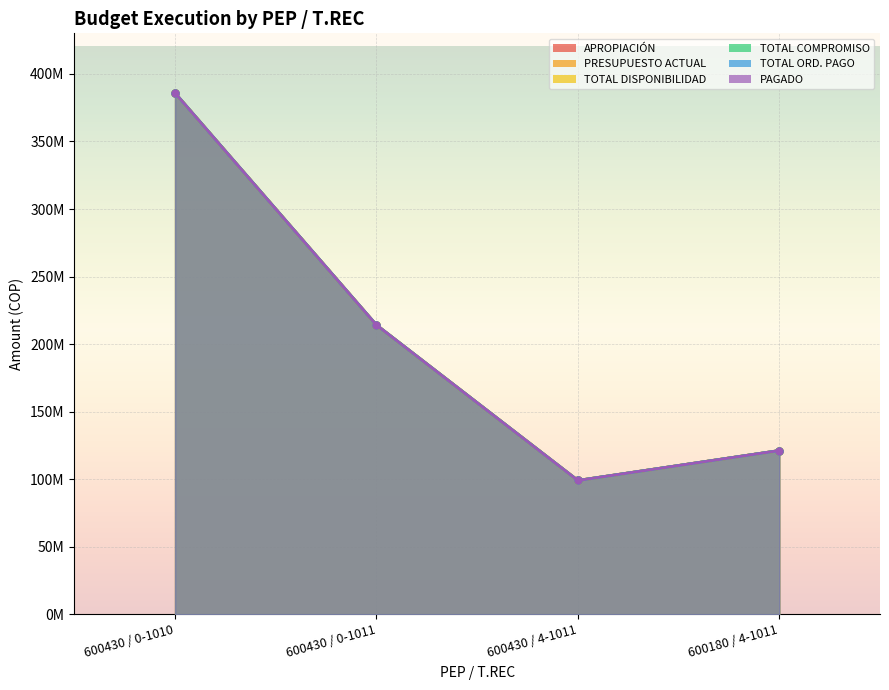

List the series in order of their peak value, lowest first.

APROPIACIÓN, PRESUPUESTO ACTUAL, TOTAL DISPONIBILIDAD, TOTAL COMPROMISO, TOTAL ORD. PAGO, PAGADO